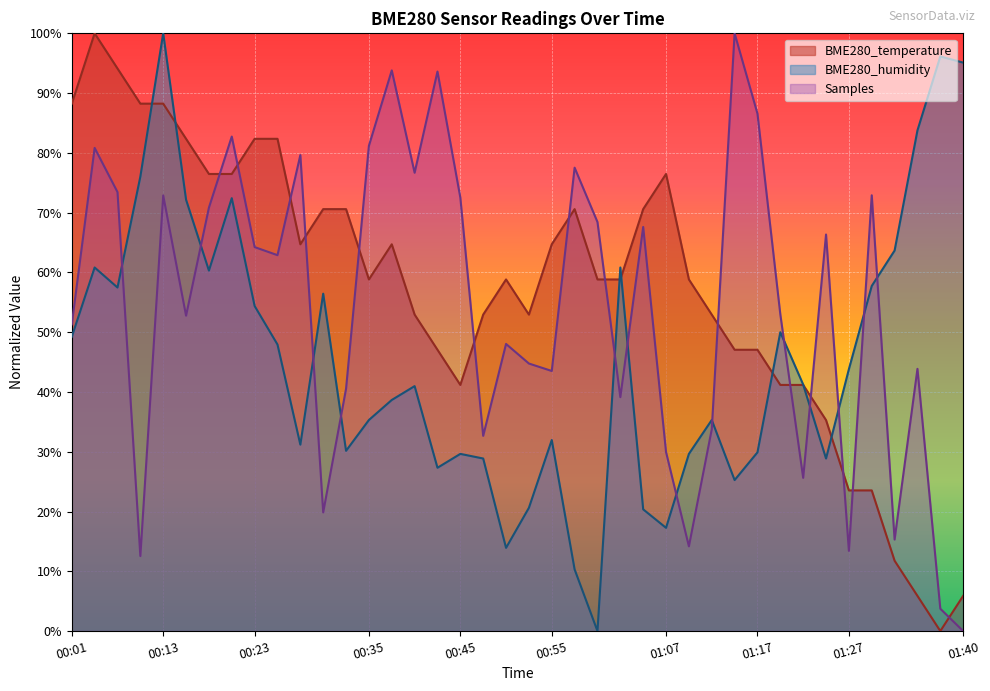

How many times do Samples and BME280_humidity cross each other?

13